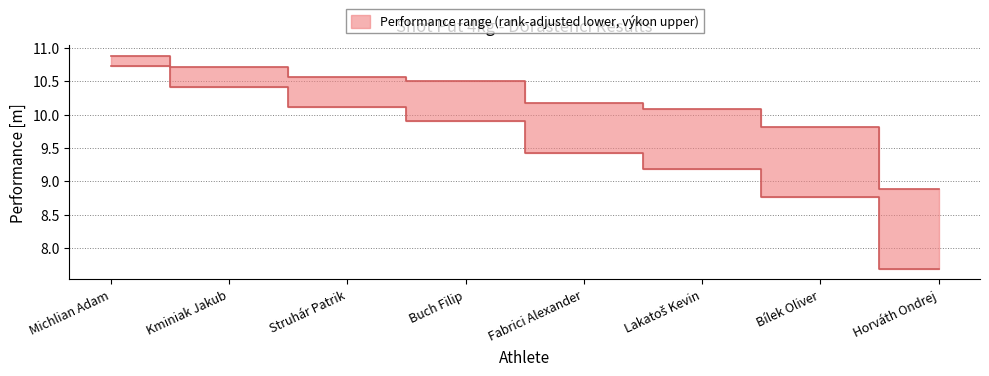

Reading left to right, extract all data points from this chart.

Michlian Adam=10.9	Kminiak Jakub=10.7	Struhár Patrik=10.6	Buch Filip=10.5	Fabrici Alexander=10.2	Lakatoš Kevin=10.1	Bílek Oliver=9.8	Horváth Ondrej=8.9